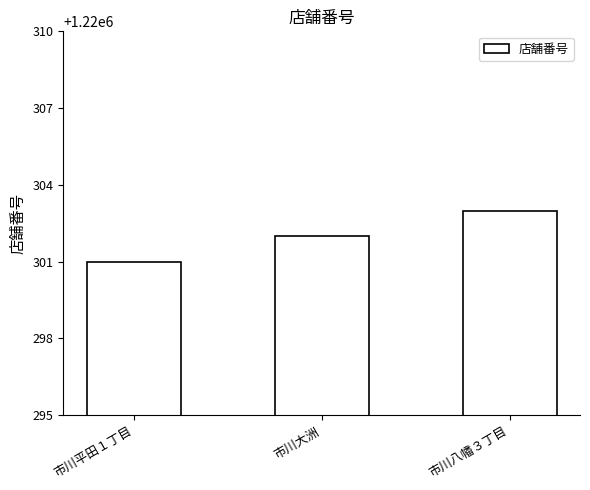

What is the difference between the maximum and minimum values?

2